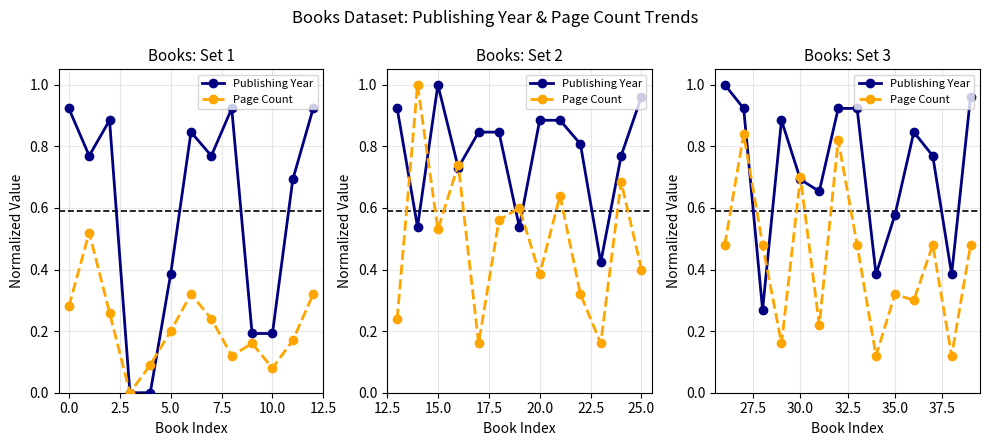

True or false: Publishing Year has more than 1 interior local peaks.

True